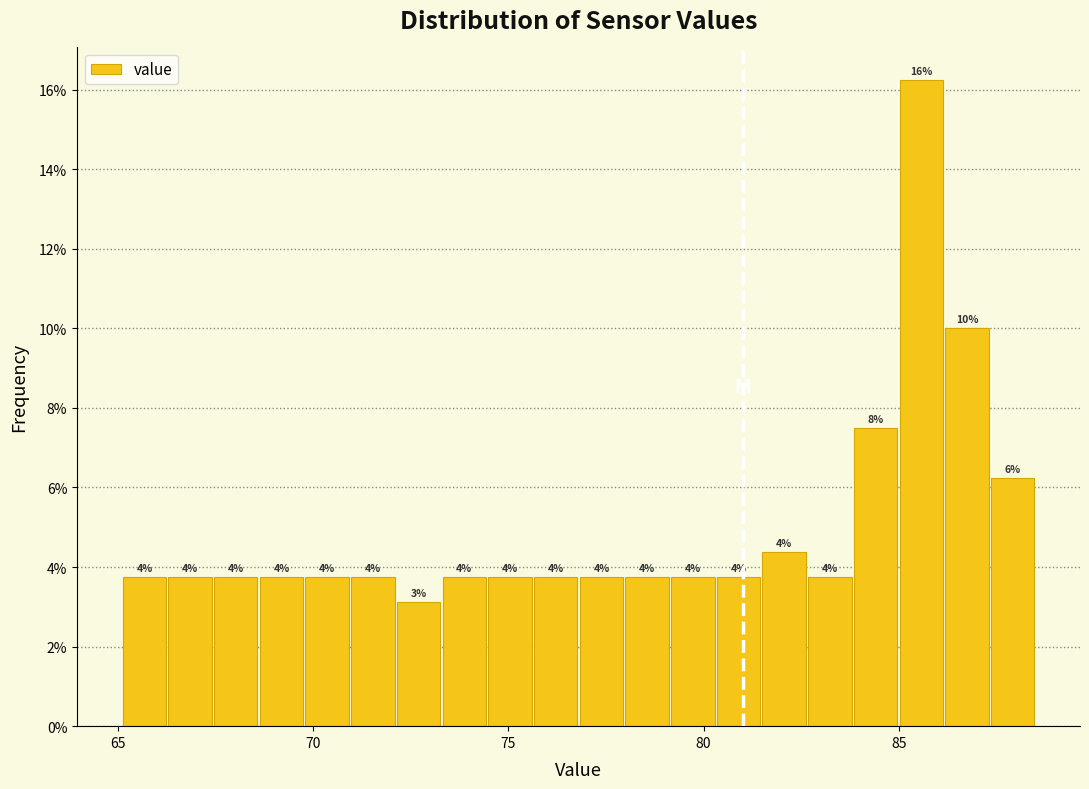

Read against the x-axis, roughly where is the centre of the tallest bar?

85.5